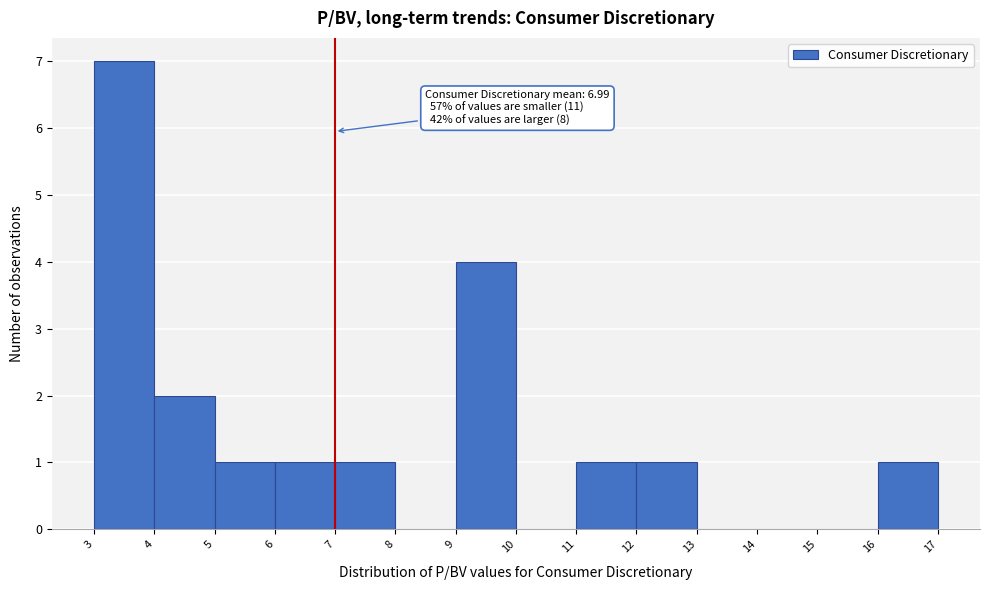

Which range on the x-axis has the tallest bar?

3 to 4